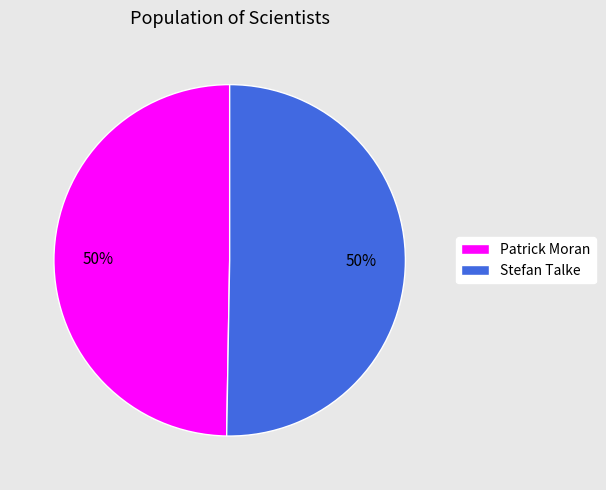

What percentage is the Patrick Moran slice, to the nearest percent?

50%